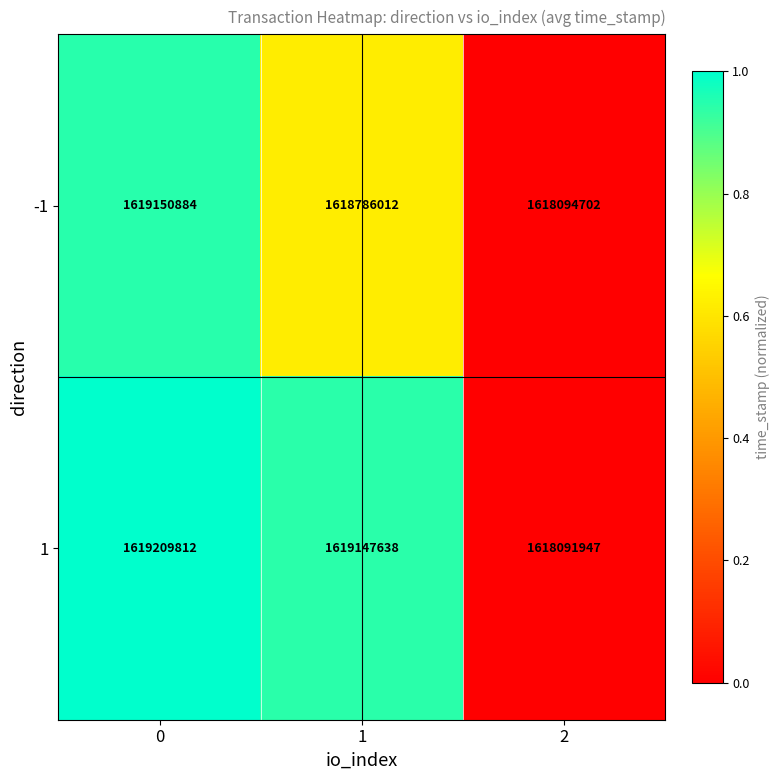

What is the difference between the 1 values at 2 and 1?

1055691